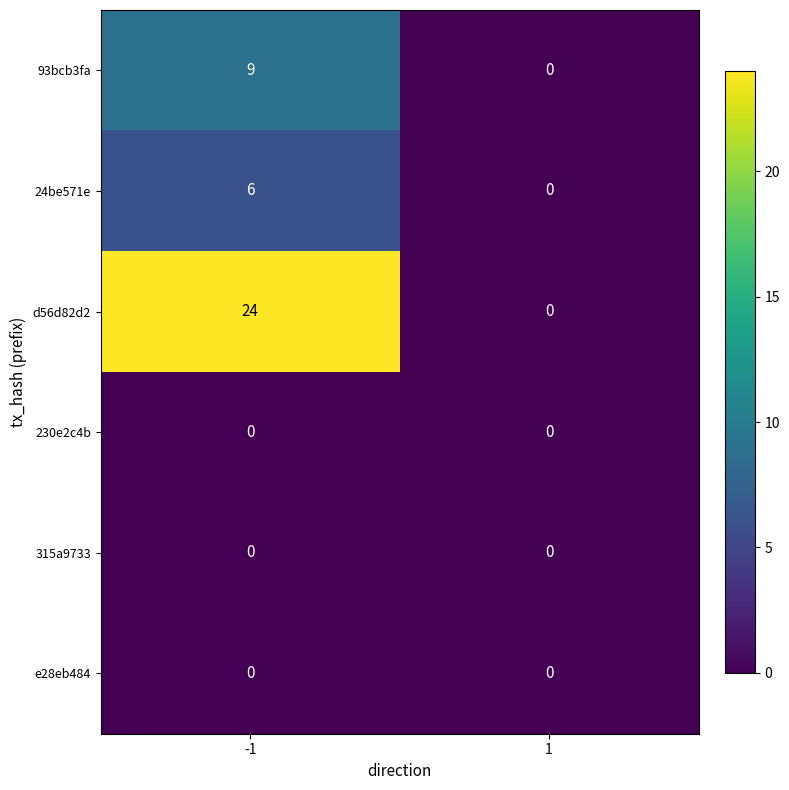

What is the difference between the maximum and minimum values in the 93bcb3fa series?

9